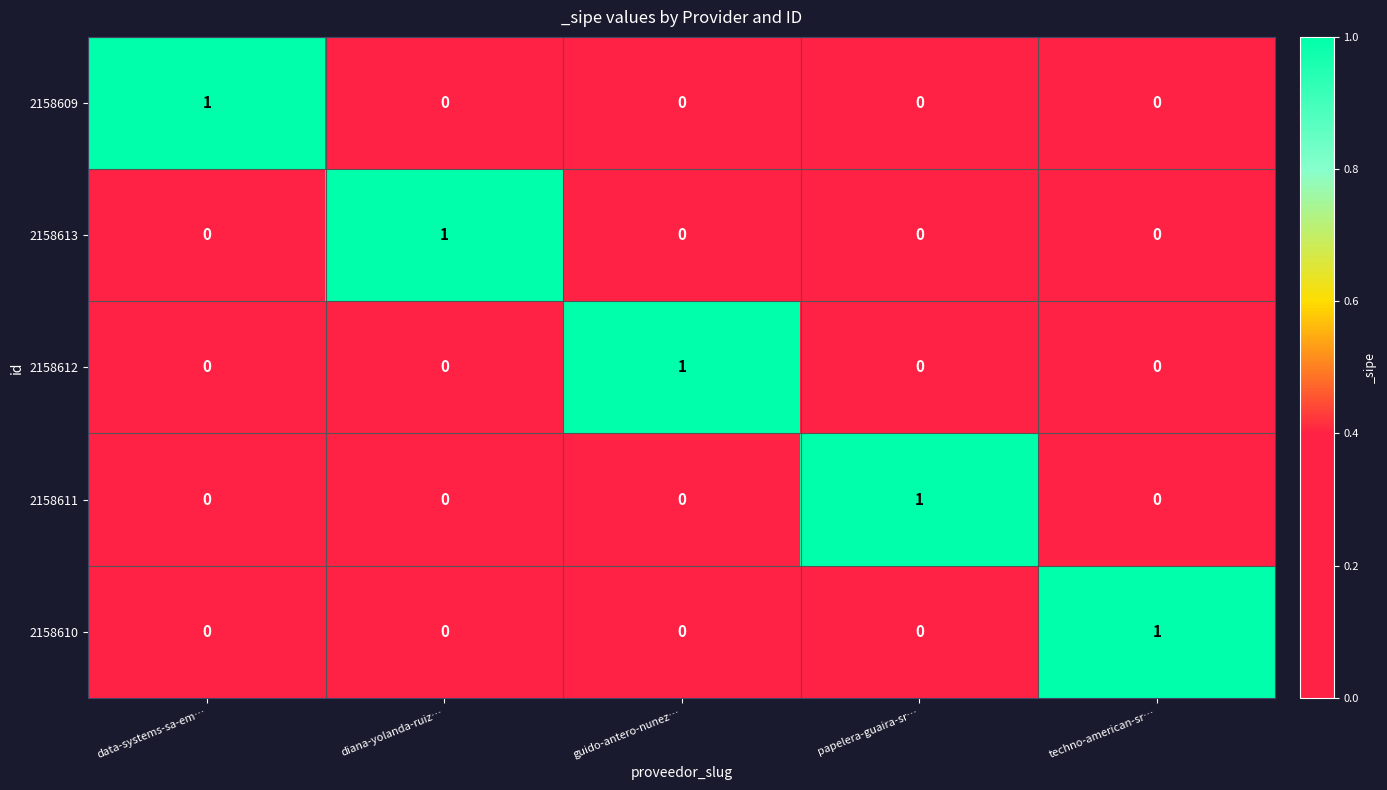

Which category has the highest value in the 2158612 series?

guido-antero-nunez…